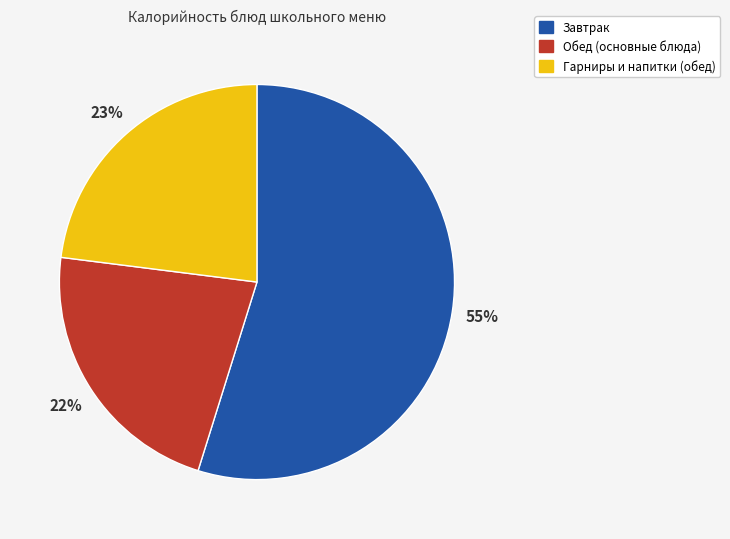

Is there a majority slice in this chart?

Yes